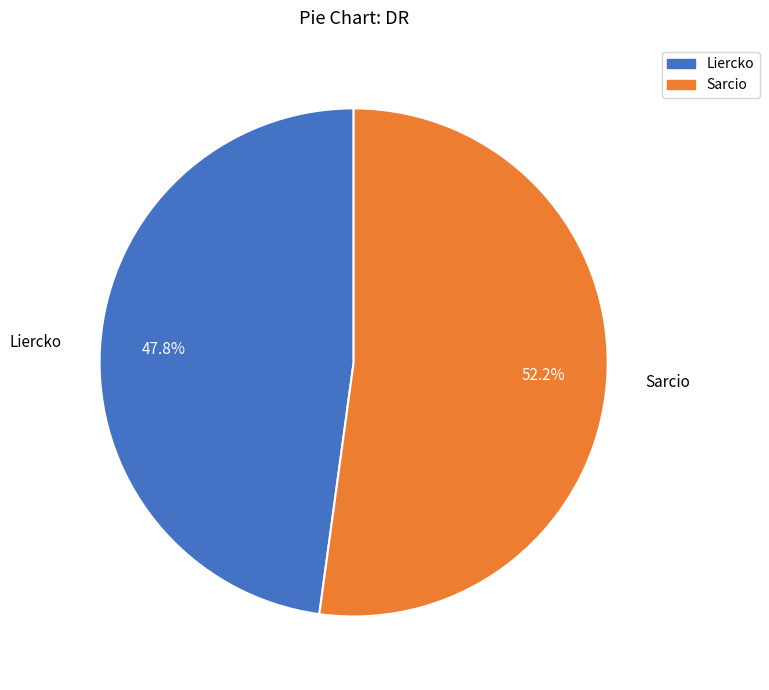

The Sarcio slice represents 52% of the pie. True or false?

True